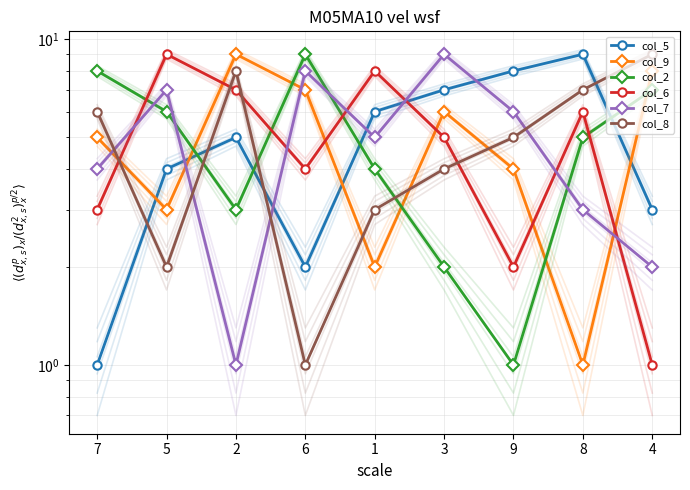

Which series has the largest total across all categories?

col_5